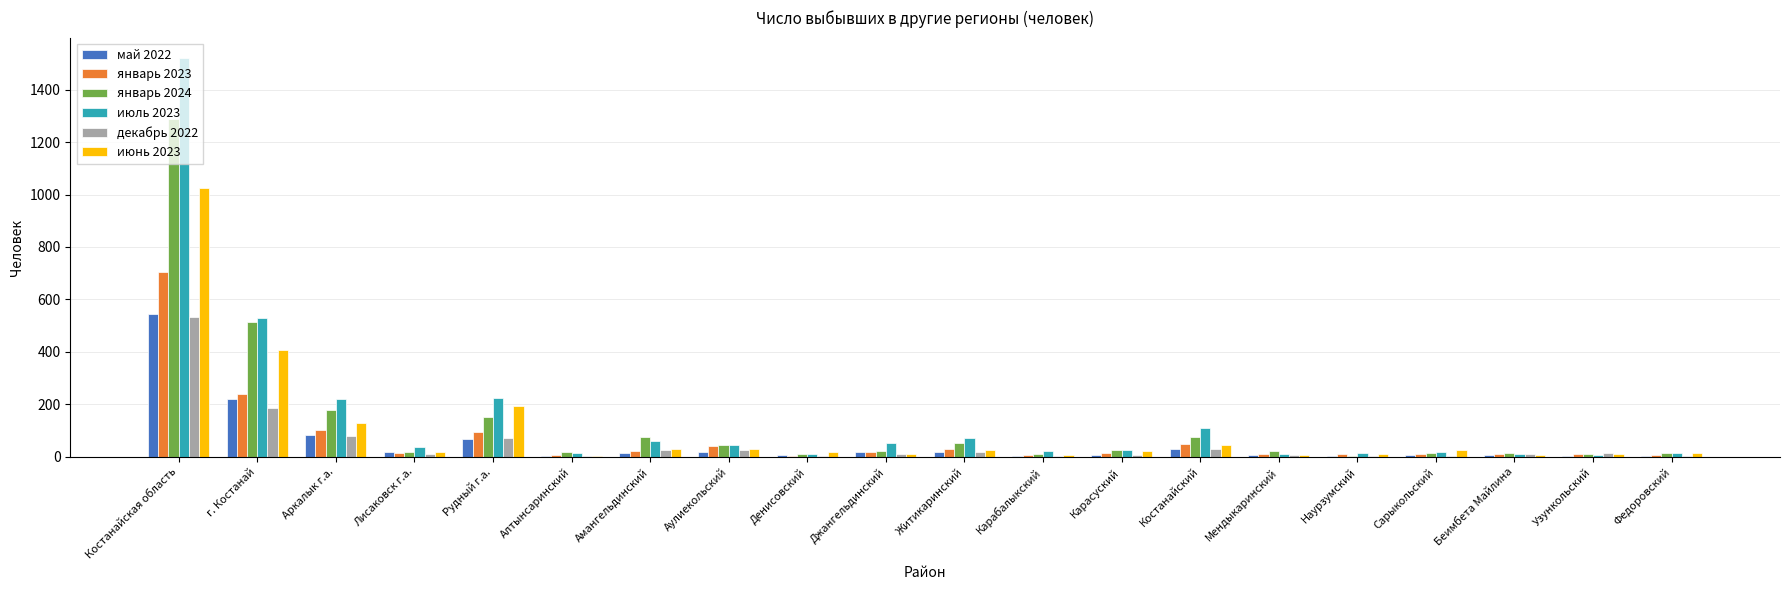

What is the maximum value for декабрь 2022?

535